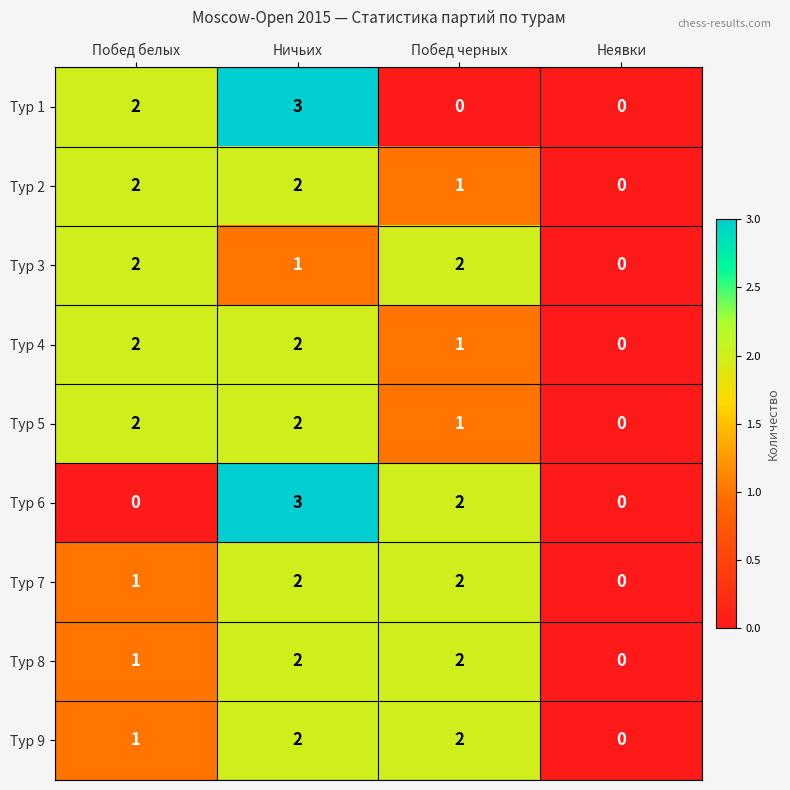

What is the highest value of the Тур 1 series?

3